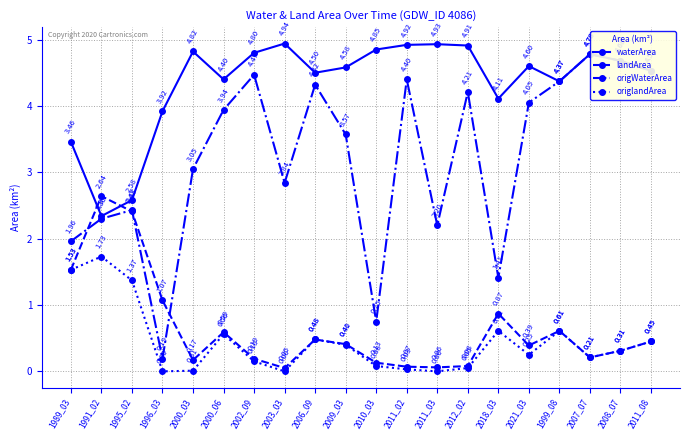

What value does the origlandArea series have at 2011_08?

0.5